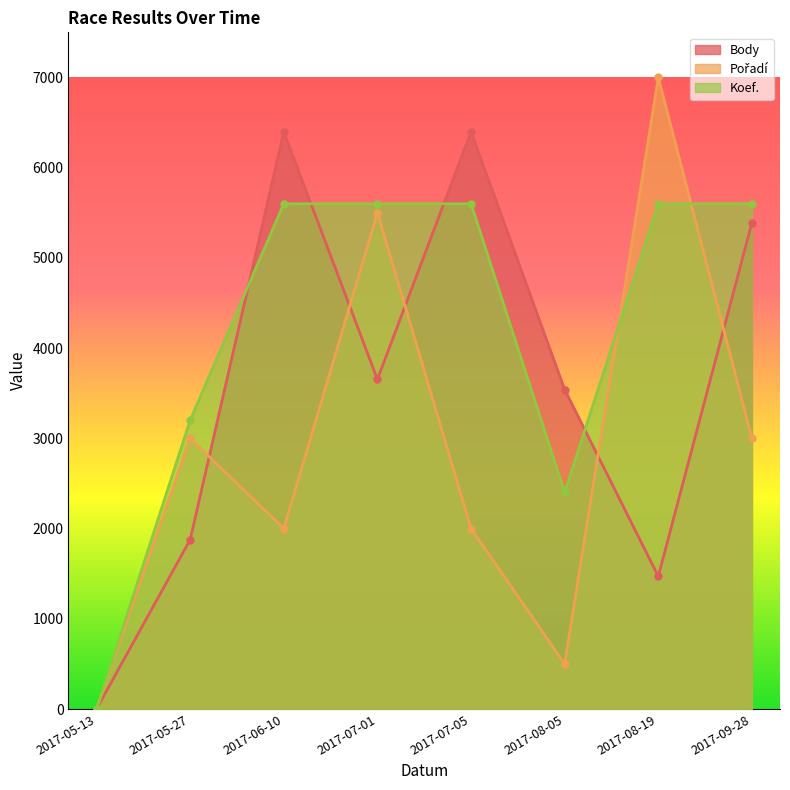

Which series changed the most between 2017-06-10 and 2017-07-01?

Pořadí